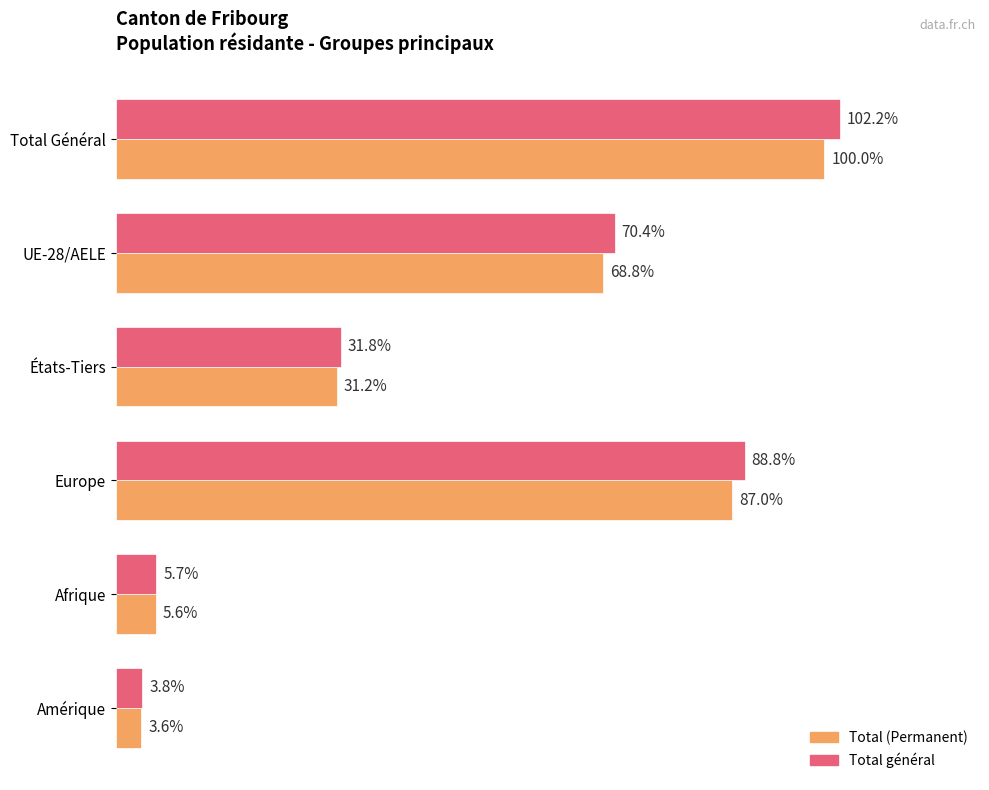

What are all the series names shown in the legend?

Total (Permanent), Total général